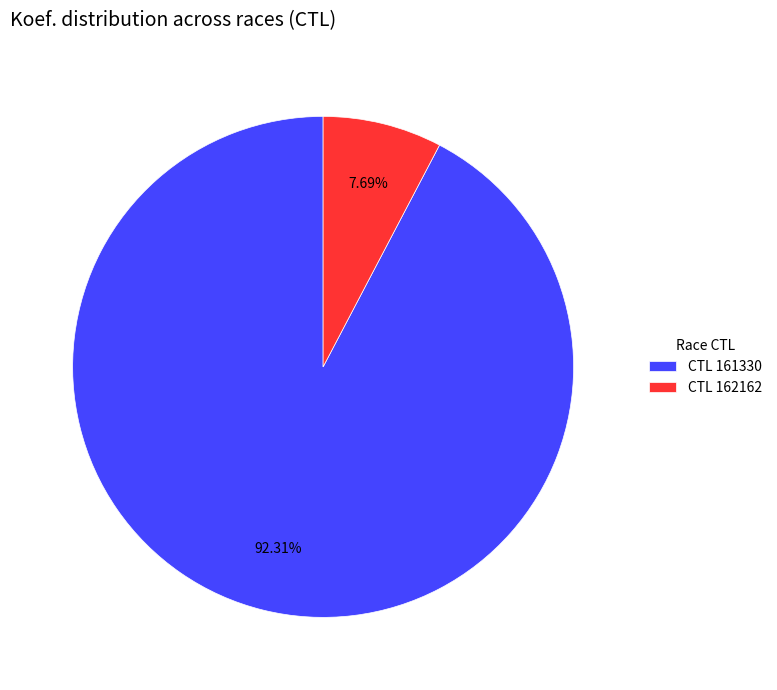

Count the number of slices in the pie.

2